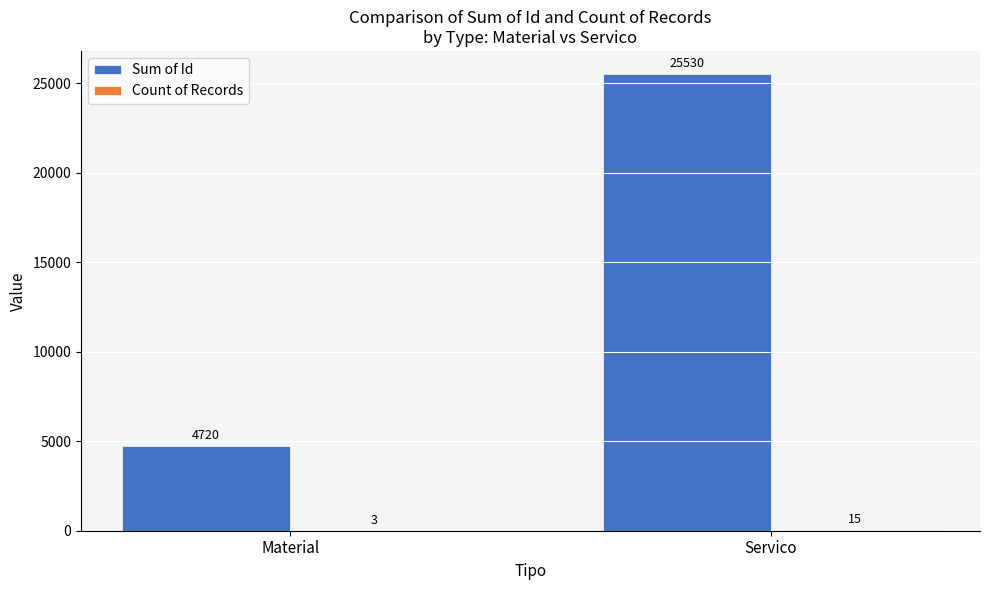

Is it true that Sum of Id equals 25530 at Servico?

True